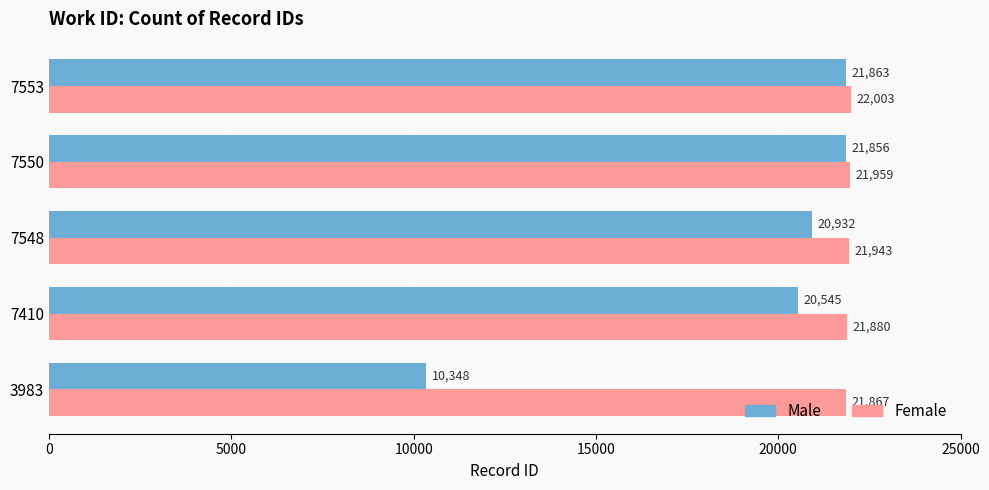

What is the spread (max minus min) of values at 3983?

11519